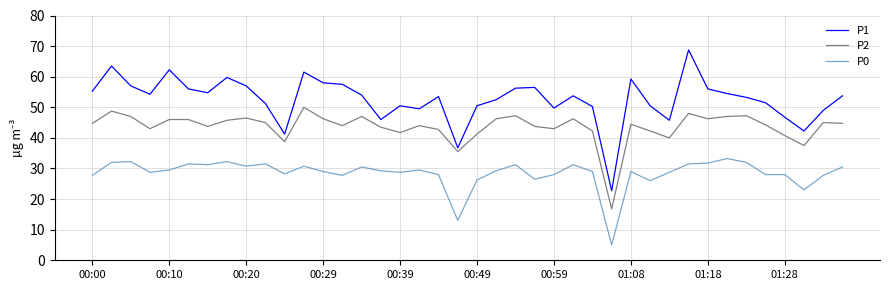

What is the smallest value displayed?

5.0